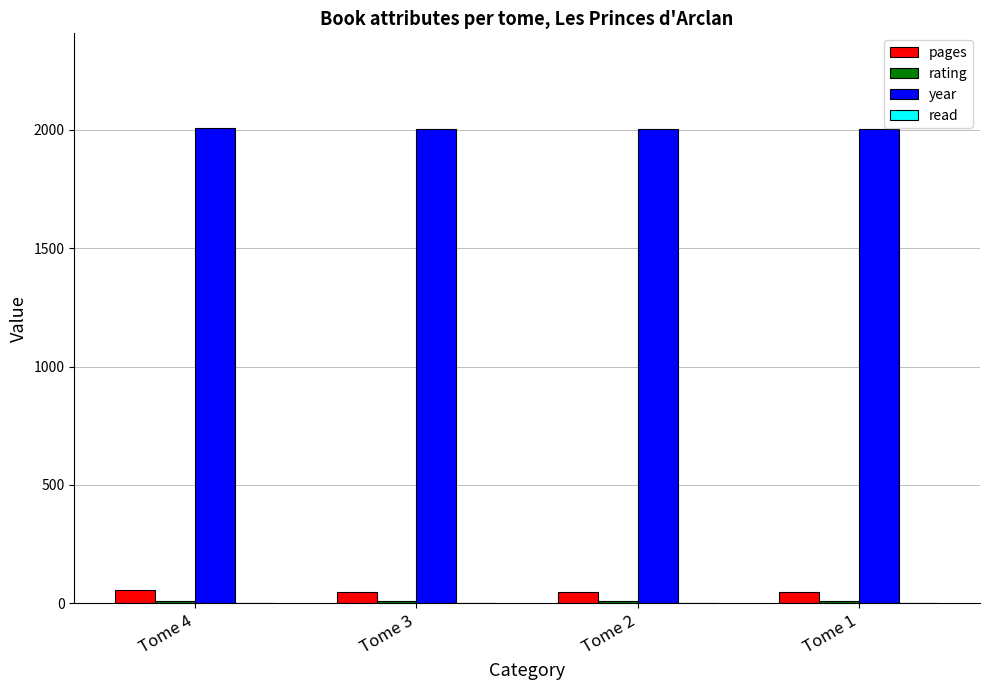

Count the number of categories in the chart.

4